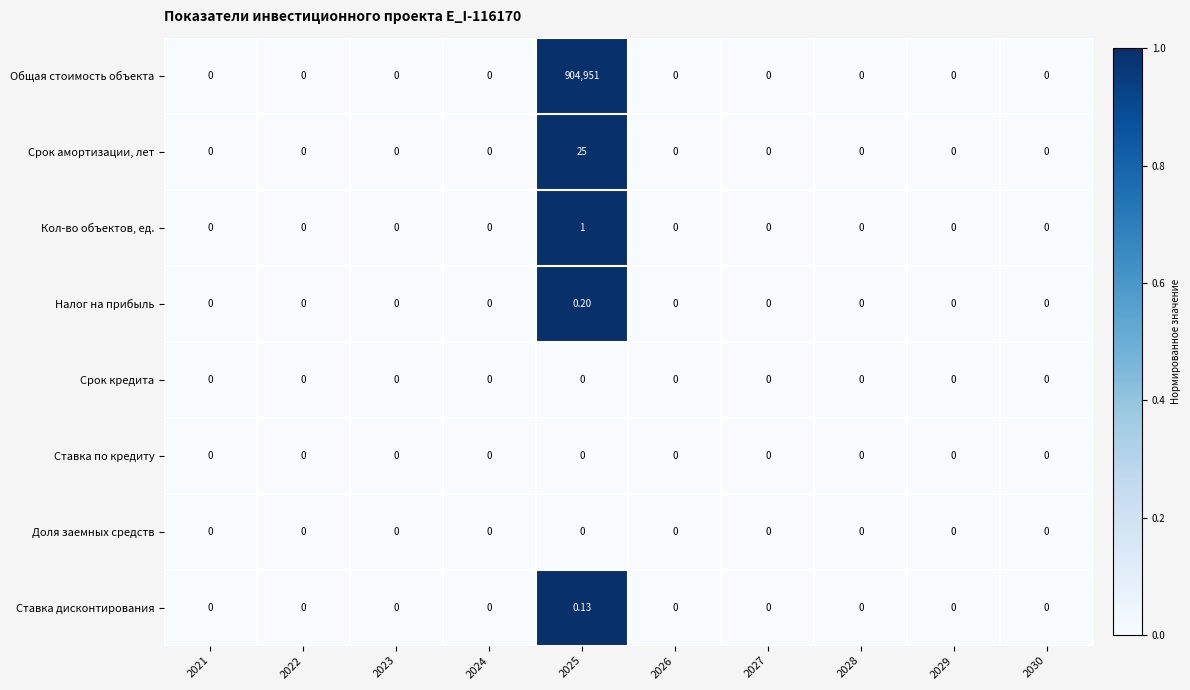

Which series has the largest total across all categories?

Общая стоимость объекта